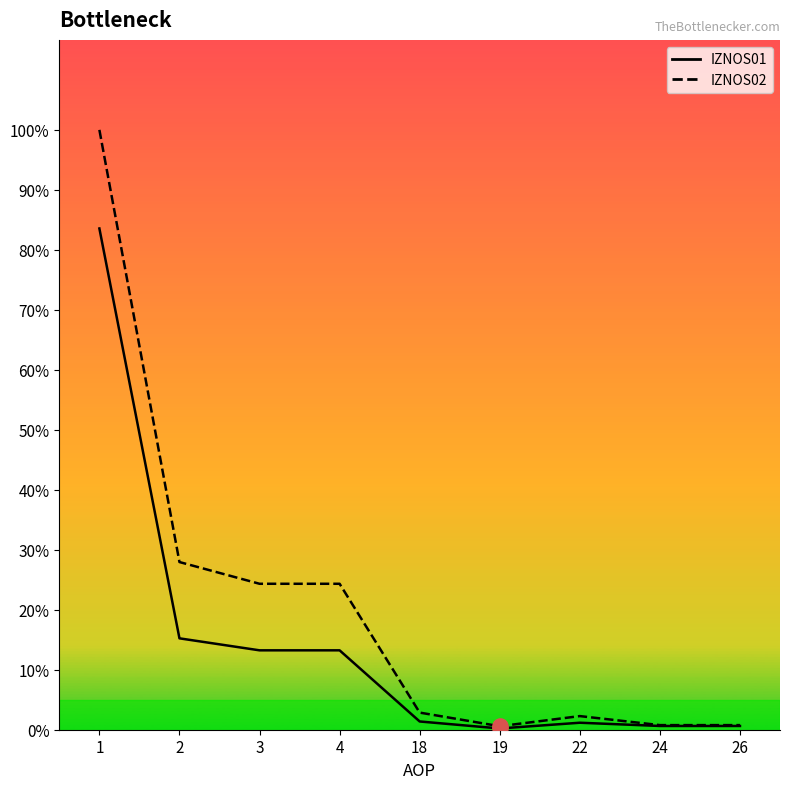

Is the value of IZNOS01 at 3 greater than the value of IZNOS02 at 24?

Yes